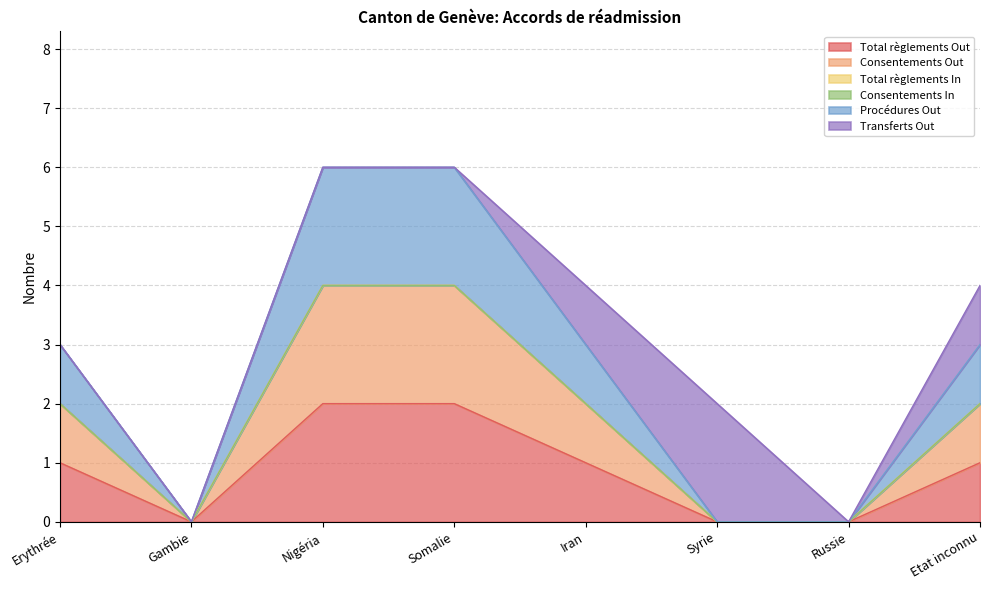

True or false: Consentements Out and Total règlements Out intersect in this chart.

False